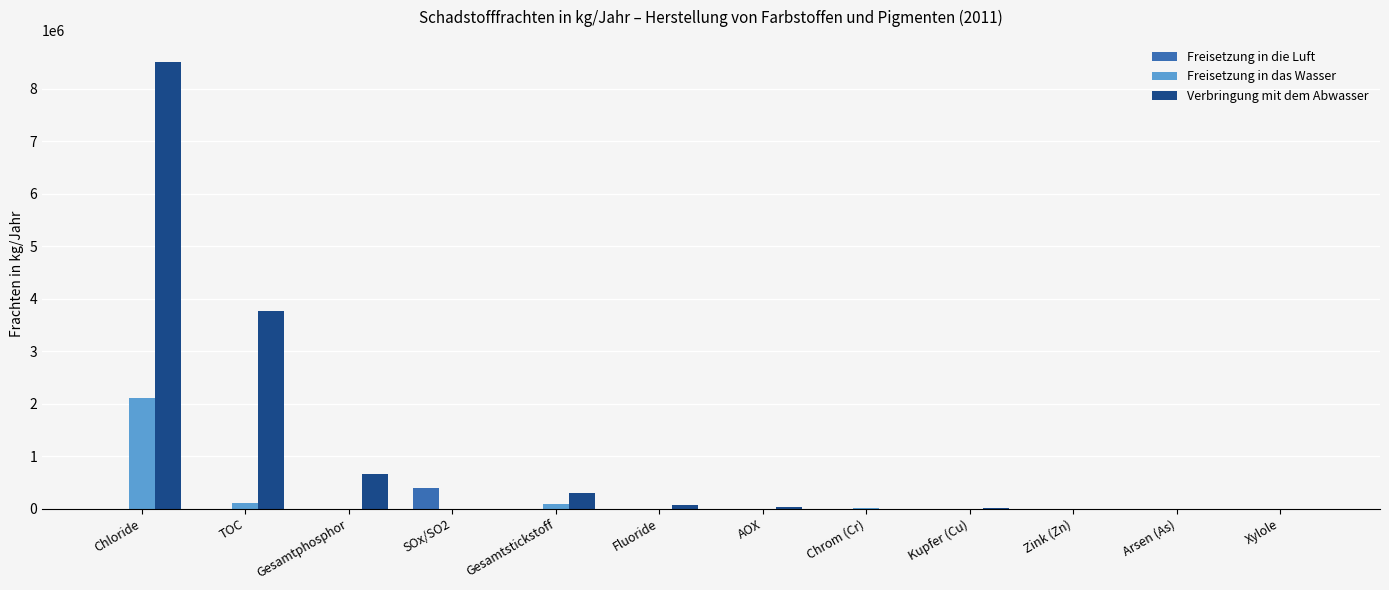

Read the Verbringung mit dem Abwasser value at Gesamtphosphor, to the nearest 50.

650900